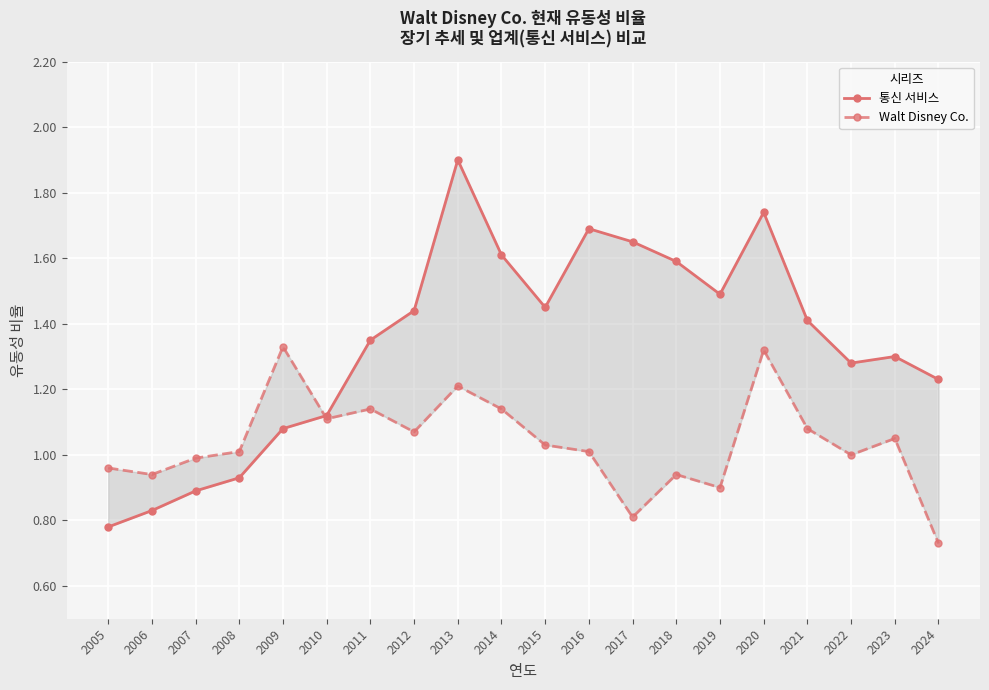

What is the value of the Walt Disney Co. point at the 9th from the left?

1.2